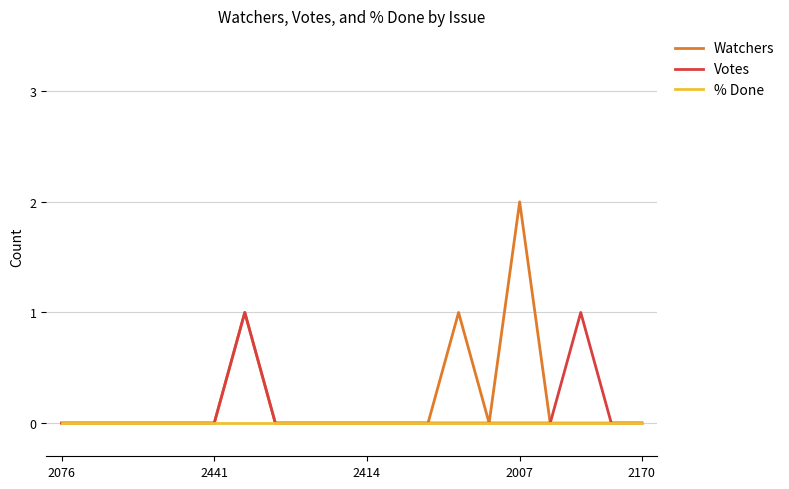

Which series has the largest range (max minus min)?

Watchers